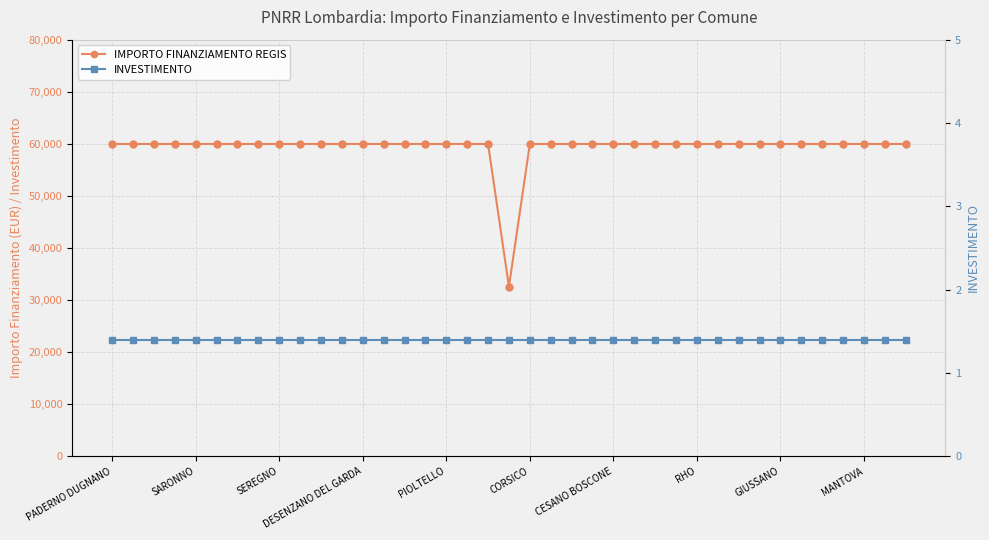

How many lines are shown in the chart?

2